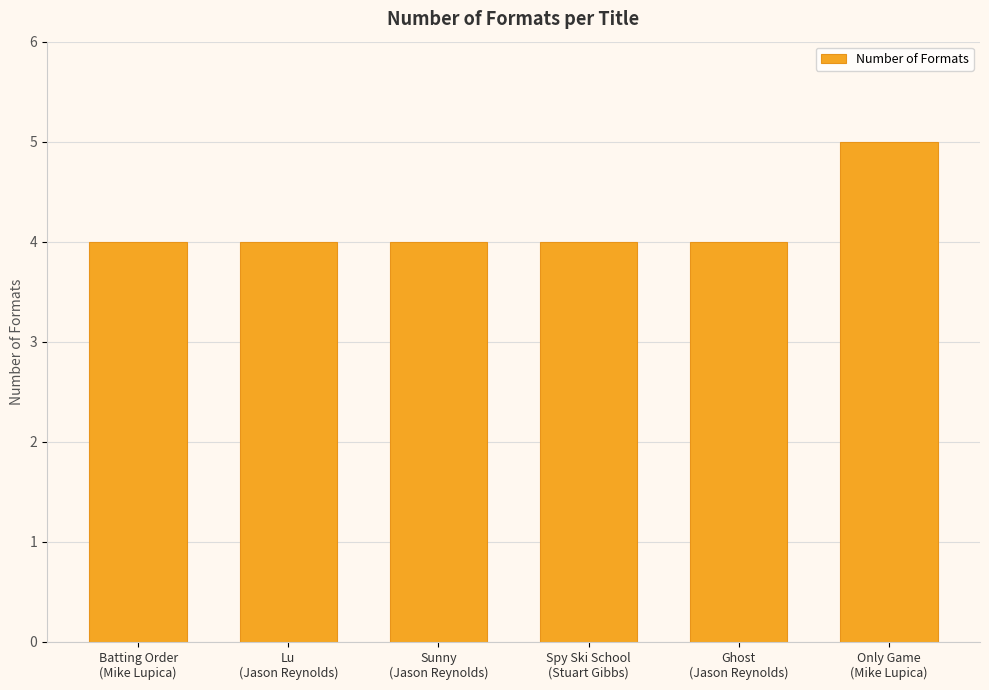

The chart shows a value of 4 at Ghost
(Jason Reynolds). True or false?

True